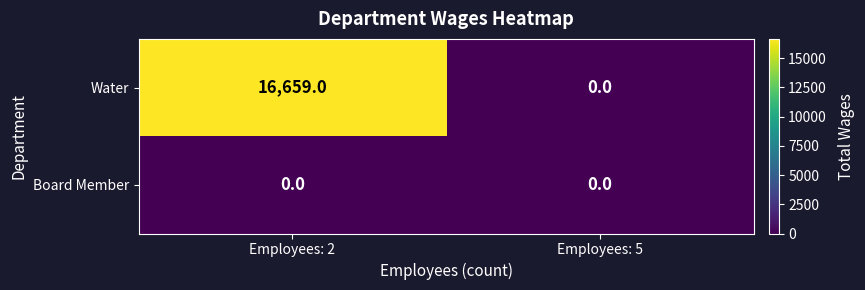

What is the greatest value displayed?

16659